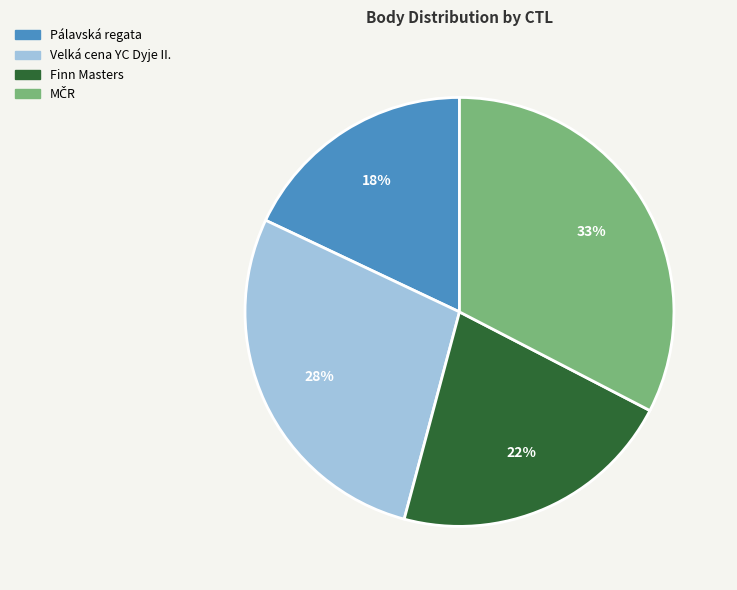

To the nearest percent, what is the average slice percentage?

25%